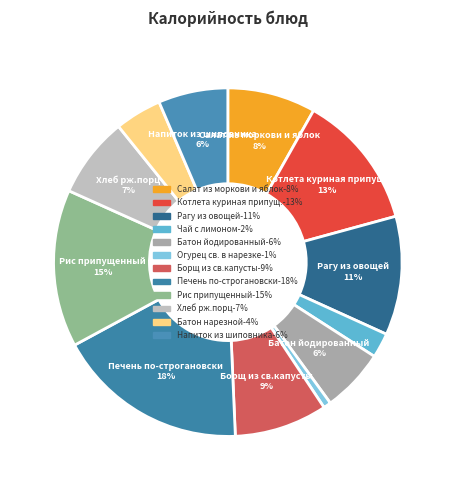

How many slices are in this pie chart?

12